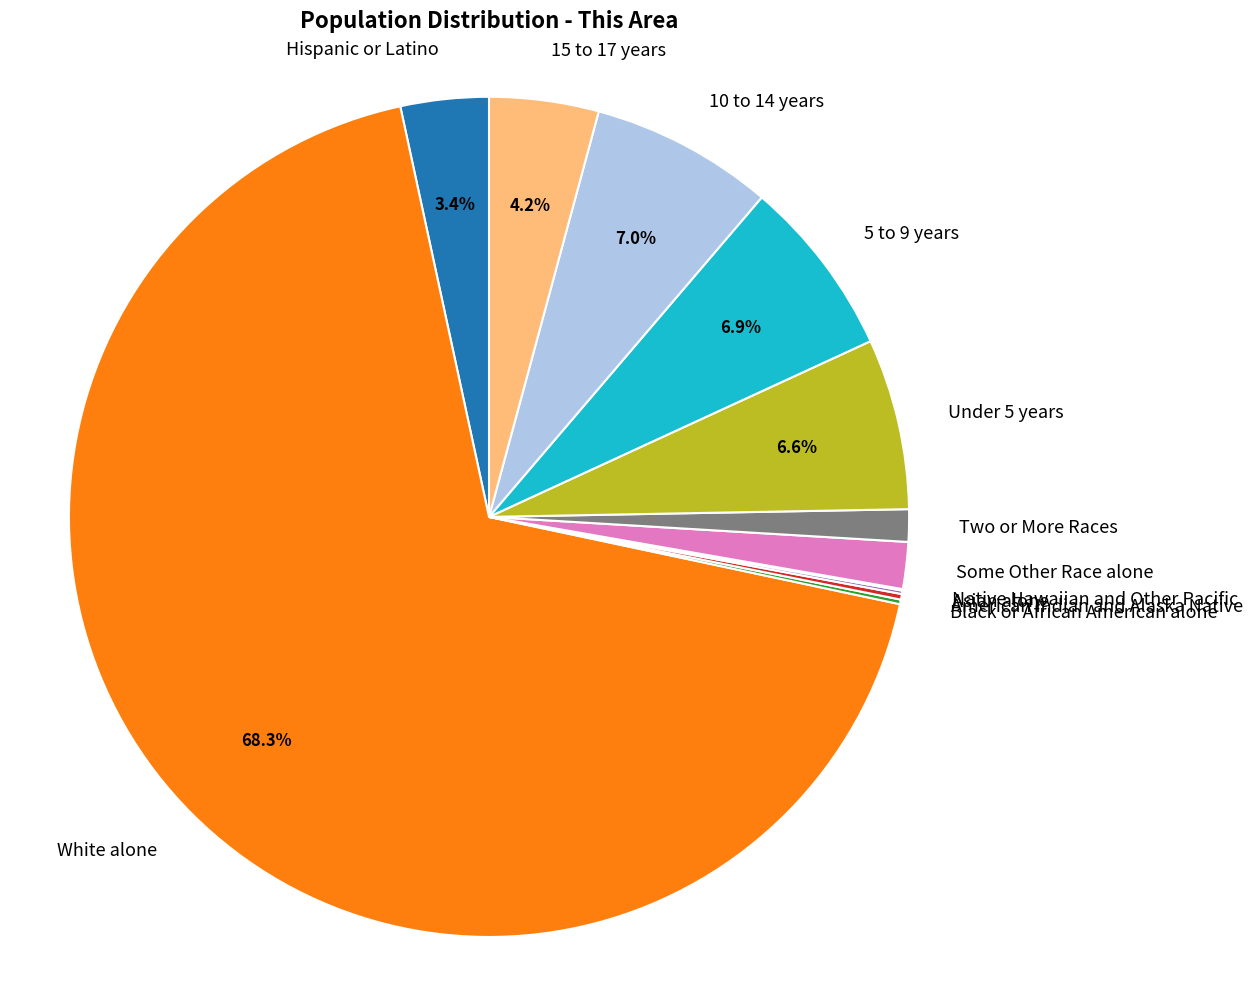

The 10 to 14 years slice represents 7% of the pie. True or false?

True